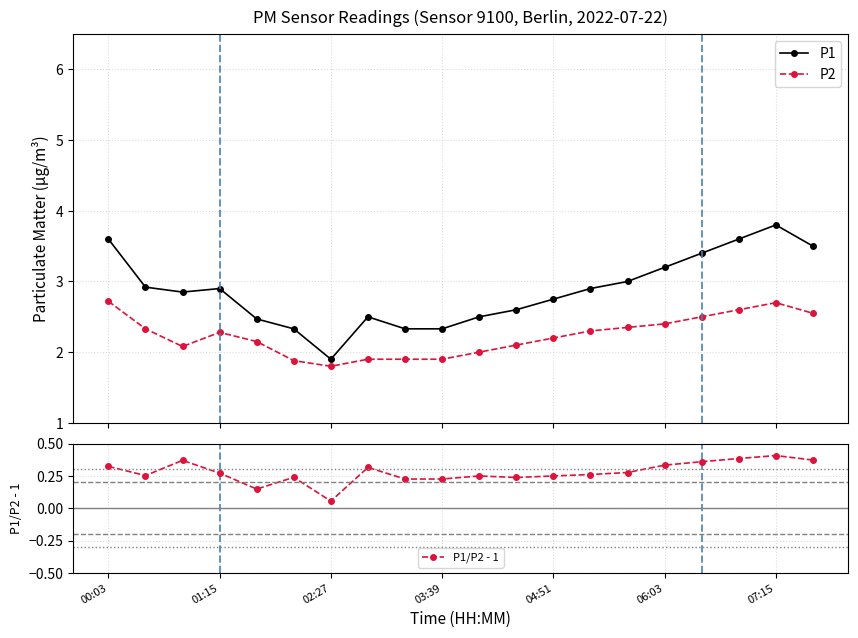

What is the minimum value shown in the chart?

0.1